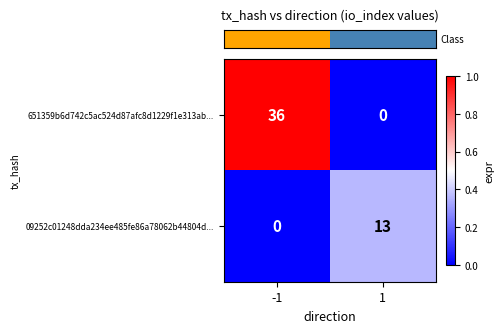

What is the sum of the 09252c01248dda234ee485fe86a78062b44804d... values at 1 and -1?

13